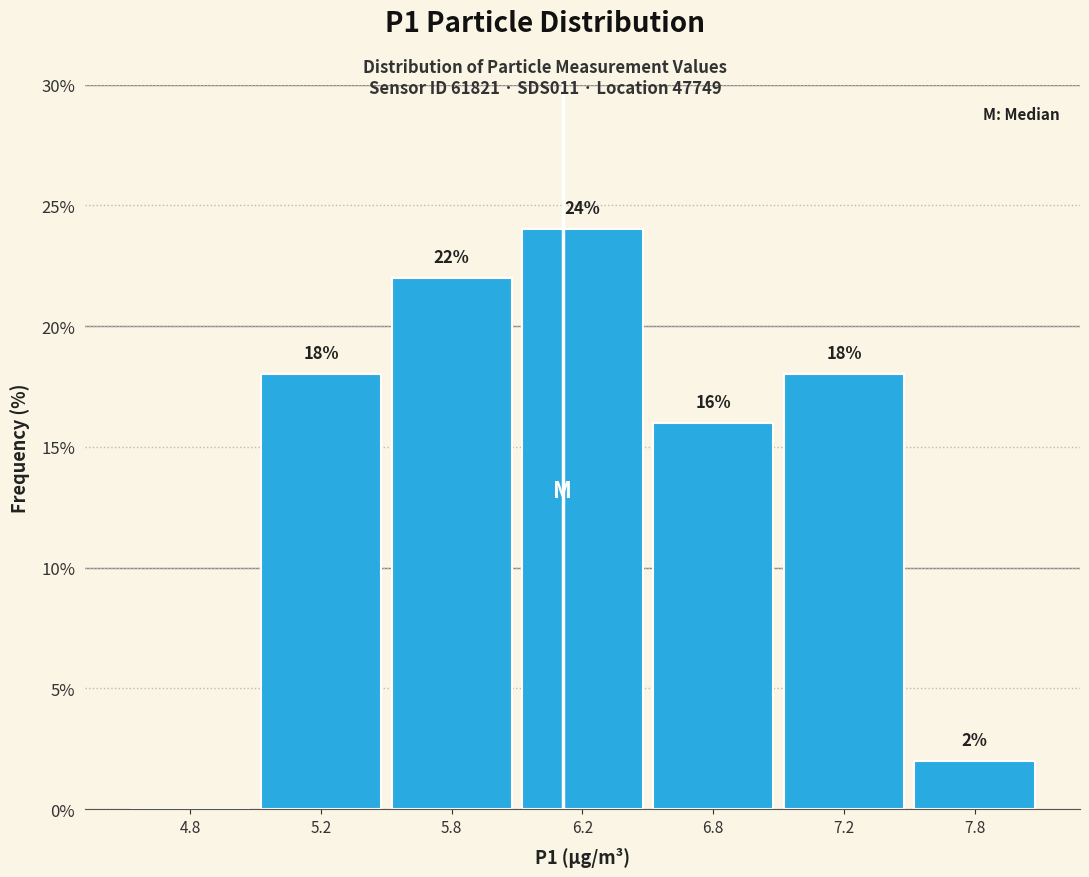

Reading left to right, list all the values displayed in this chart.

4.8=0	5.2=18	5.8=22	6.2=24	6.8=16	7.2=18	7.8=2